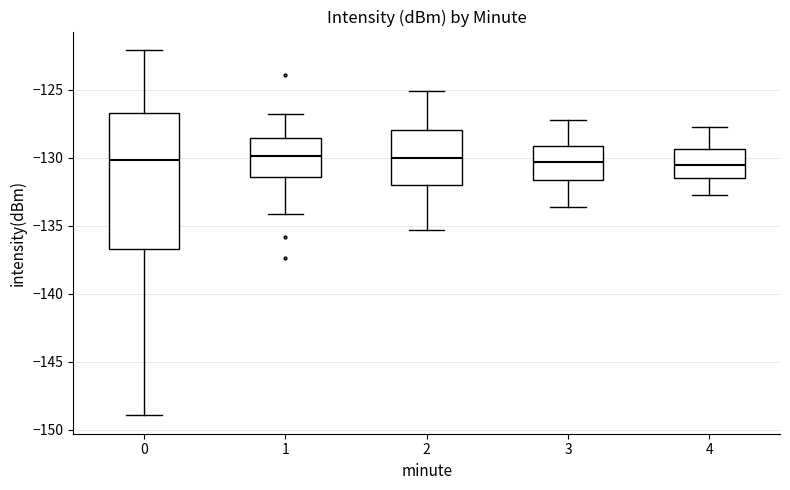

Where does the median line of the box at x = 1 sit on the y-axis? The values are not printed on the chart, so give them approximately, as read against the axis.

-130.0